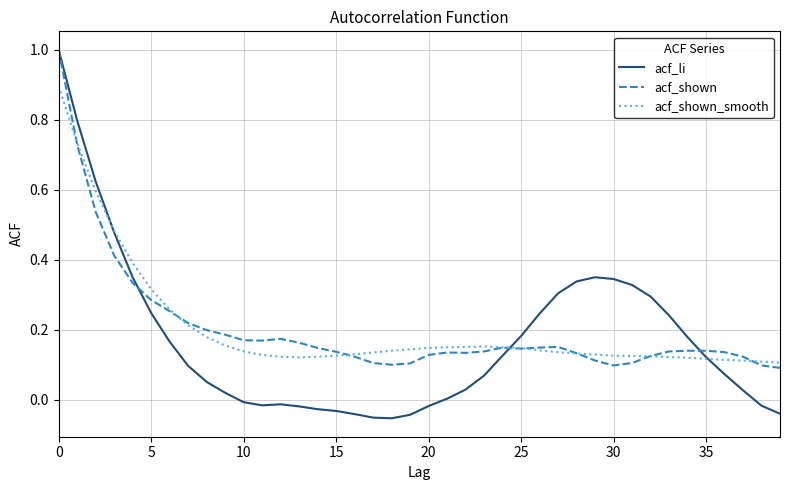

Which series has the widest spread of values?

acf_li